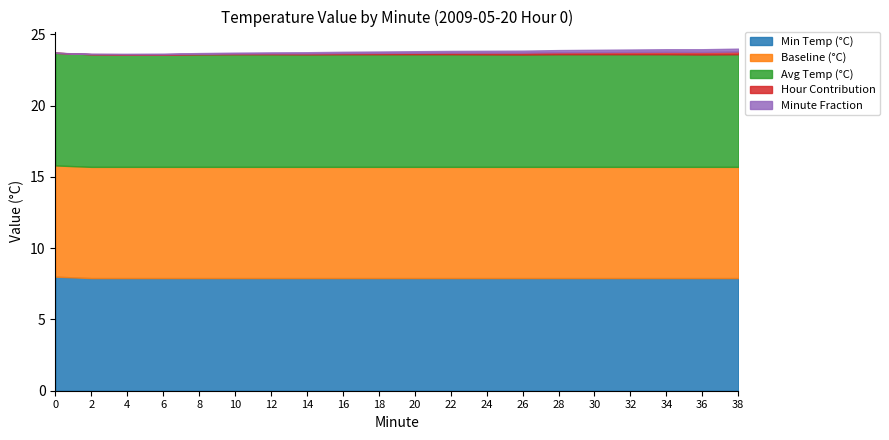

Reading left to right, extract all data points from this chart.

Min Temp (°C): 0=8.0	2=7.9	4=7.9	6=7.9	8=7.9	10=7.9	12=7.9	14=7.9	16=7.9	18=7.9	20=7.9	22=7.9	24=7.9	26=7.9	28=7.9	30=7.9	32=7.9	34=7.9	36=7.9	38=7.9
Baseline (°C): 0=7.8	2=7.8	4=7.8	6=7.8	8=7.8	10=7.8	12=7.8	14=7.8	16=7.8	18=7.8	20=7.8	22=7.8	24=7.8	26=7.8	28=7.8	30=7.8	32=7.8	34=7.8	36=7.8	38=7.8
Avg Temp (°C): 0=7.9	2=7.9	4=7.9	6=7.9	8=7.9	10=7.9	12=7.9	14=7.9	16=7.9	18=7.9	20=7.9	22=7.9	24=7.9	26=7.9	28=7.9	30=7.9	32=7.9	34=7.9	36=7.9	38=7.9
Hour Contribution: 0=0.0	2=0.0	4=0.0	6=0.0	8=0.0	10=0.1	12=0.1	14=0.1	16=0.1	18=0.1	20=0.1	22=0.1	24=0.1	26=0.1	28=0.1	30=0.1	32=0.2	34=0.2	36=0.2	38=0.2
Minute Fraction: 0=0.0	2=0.0	4=0.0	6=0.0	8=0.1	10=0.1	12=0.1	14=0.1	16=0.1	18=0.1	20=0.1	22=0.1	24=0.1	26=0.1	28=0.1	30=0.2	32=0.2	34=0.2	36=0.2	38=0.2